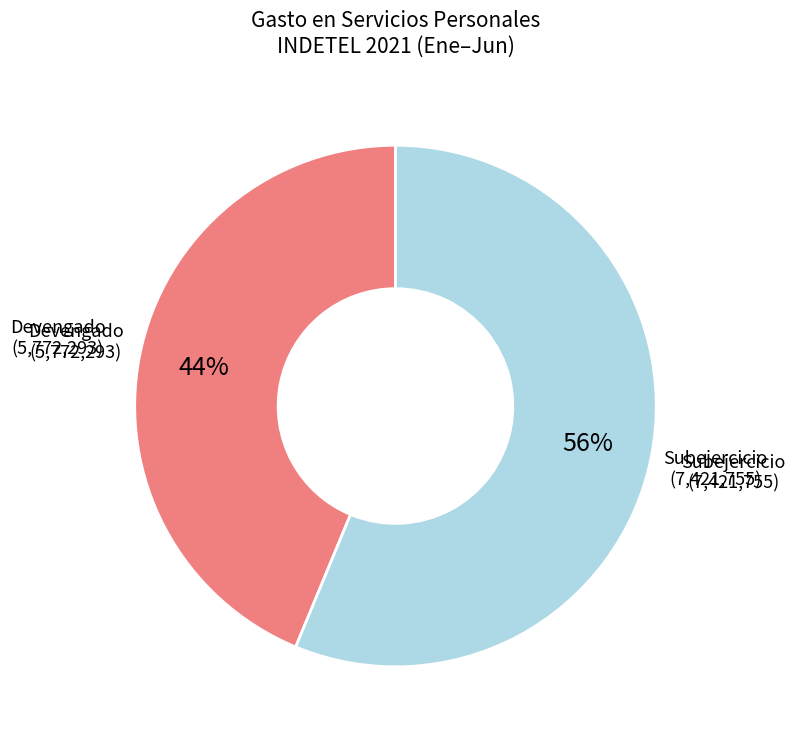

Is there any slice that represents more than half of the pie?

Yes